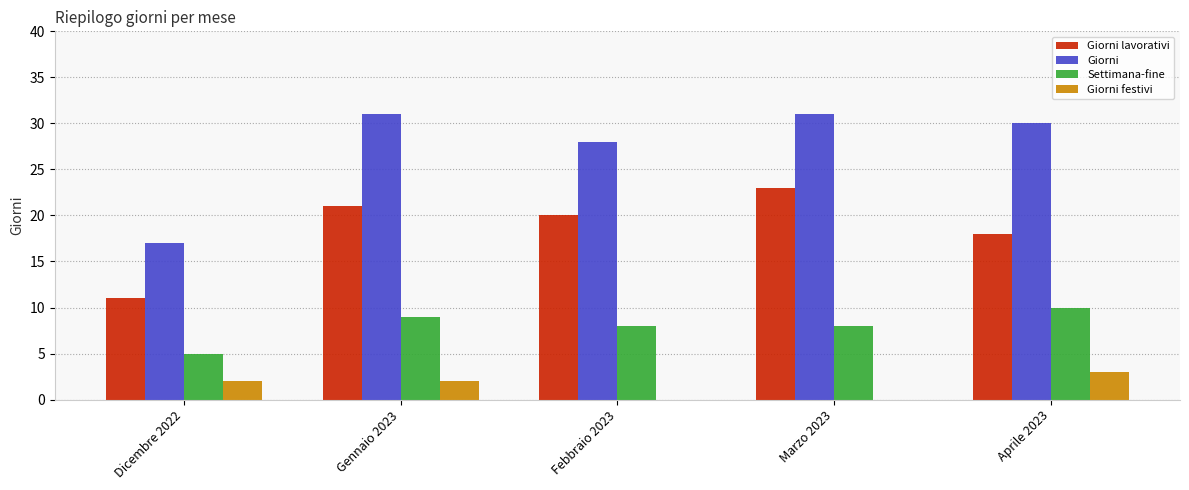

Where is Giorni lavorativi nearest to the value 17?

Aprile 2023